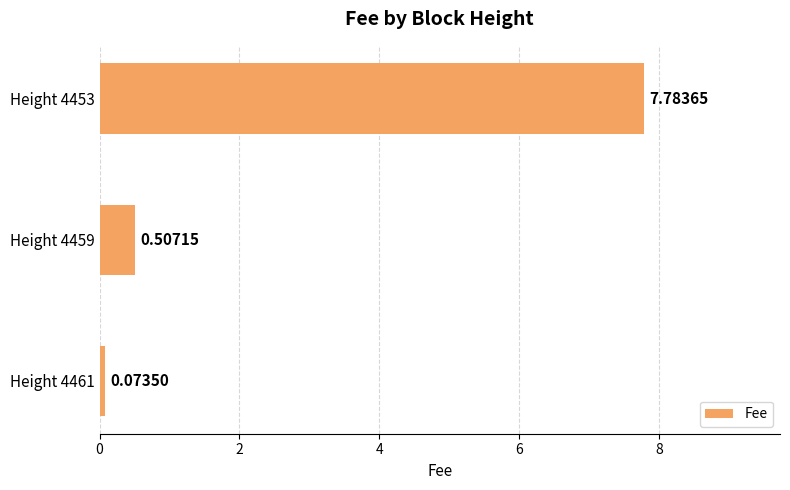

Does the chart contain any negative values?

No